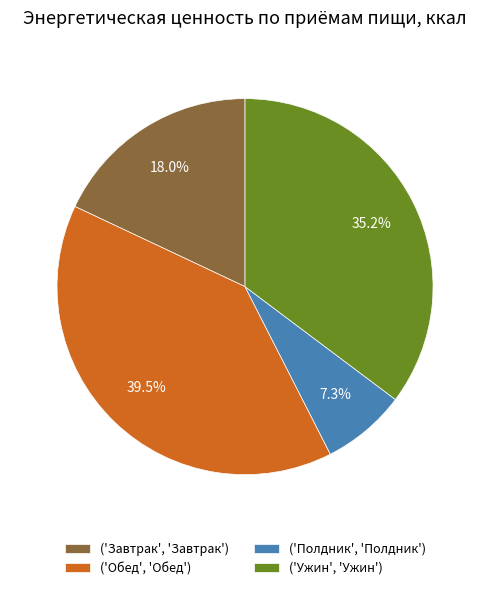

What is the total percentage of ('Обед', 'Обед') and ('Завтрак', 'Завтрак')?

57.5%